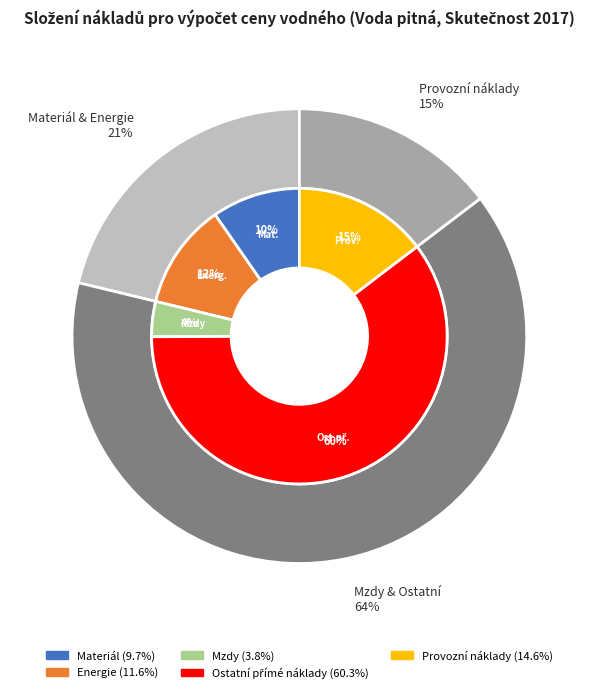

Is there a majority slice in this chart?

Yes